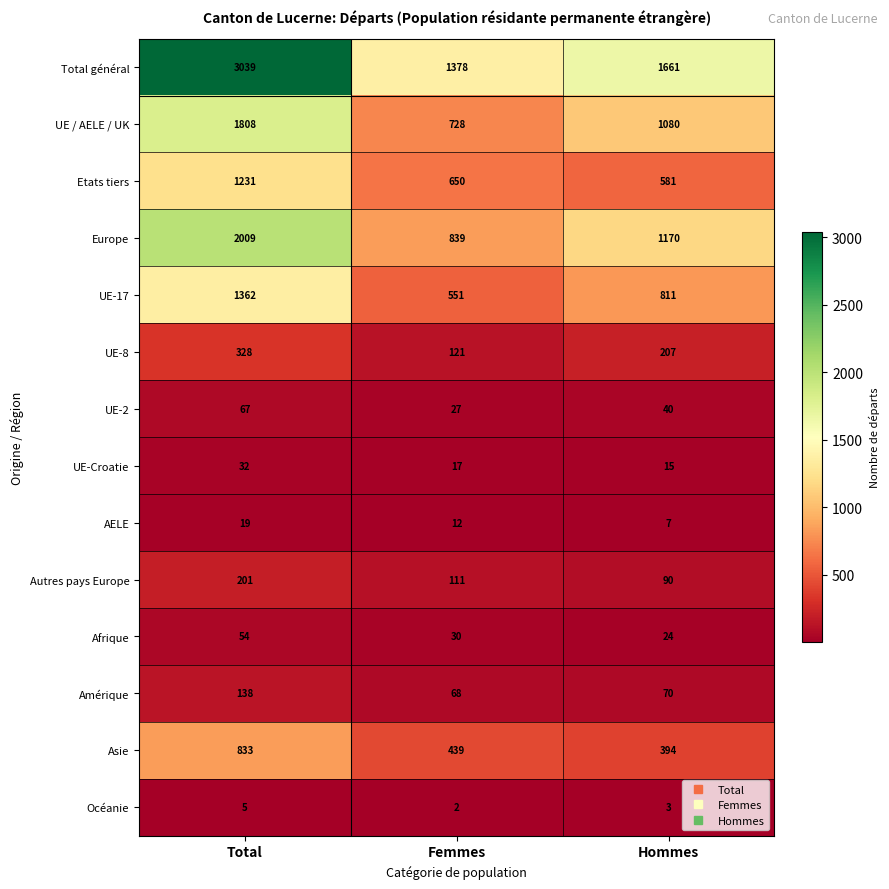

What is the difference between the Océanie values at Total and Femmes?

3